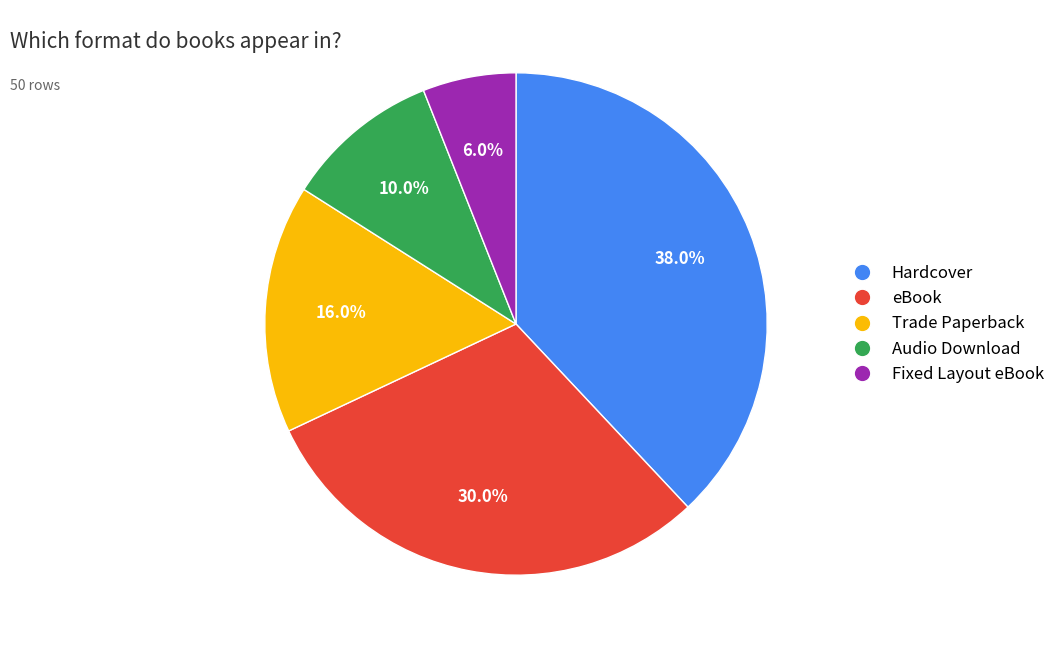

To the nearest percent, what is the difference between the largest and smallest slice percentages?

32%